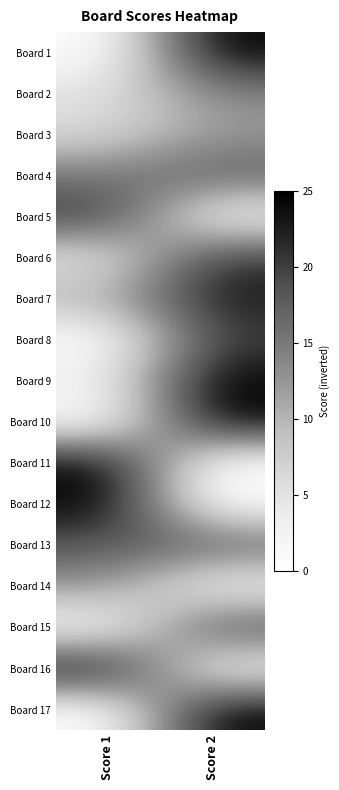

Reading left to right, list all the values displayed in this chart.

Board 1: Score 1=0	Score 2=25
Board 2: Score 1=5	Score 2=14
Board 3: Score 1=6	Score 2=12
Board 4: Score 1=15	Score 2=18
Board 5: Score 1=21	Score 2=1
Board 6: Score 1=4	Score 2=21
Board 7: Score 1=10	Score 2=23
Board 8: Score 1=0	Score 2=20
Board 9: Score 1=3	Score 2=25
Board 10: Score 1=0	Score 2=25
Board 11: Score 1=25	Score 2=0
Board 12: Score 1=25	Score 2=0
Board 13: Score 1=18	Score 2=18
Board 14: Score 1=13	Score 2=1
Board 15: Score 1=0	Score 2=20
Board 16: Score 1=25	Score 2=1
Board 17: Score 1=0	Score 2=25